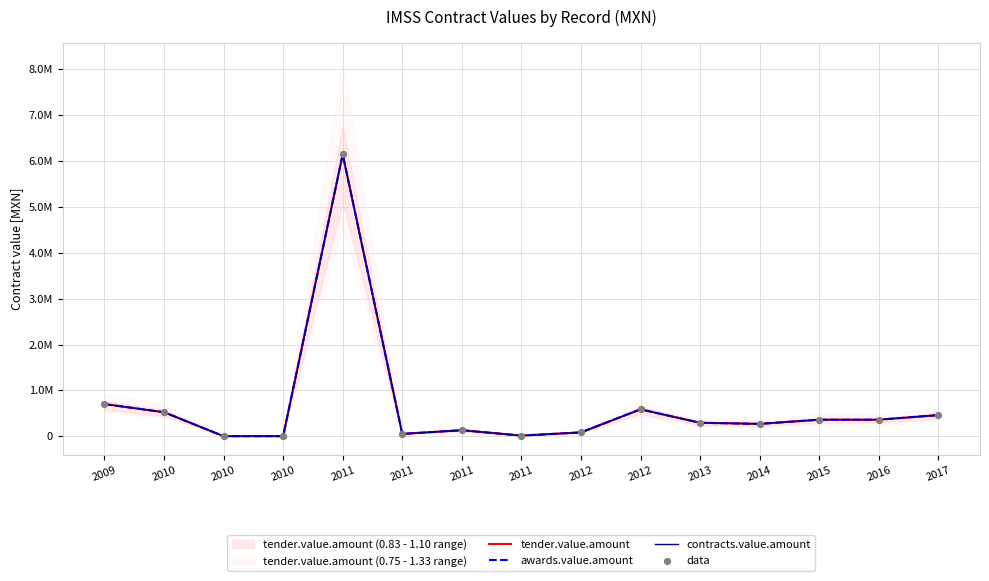

At which category is the sum across all series the highest?

2011